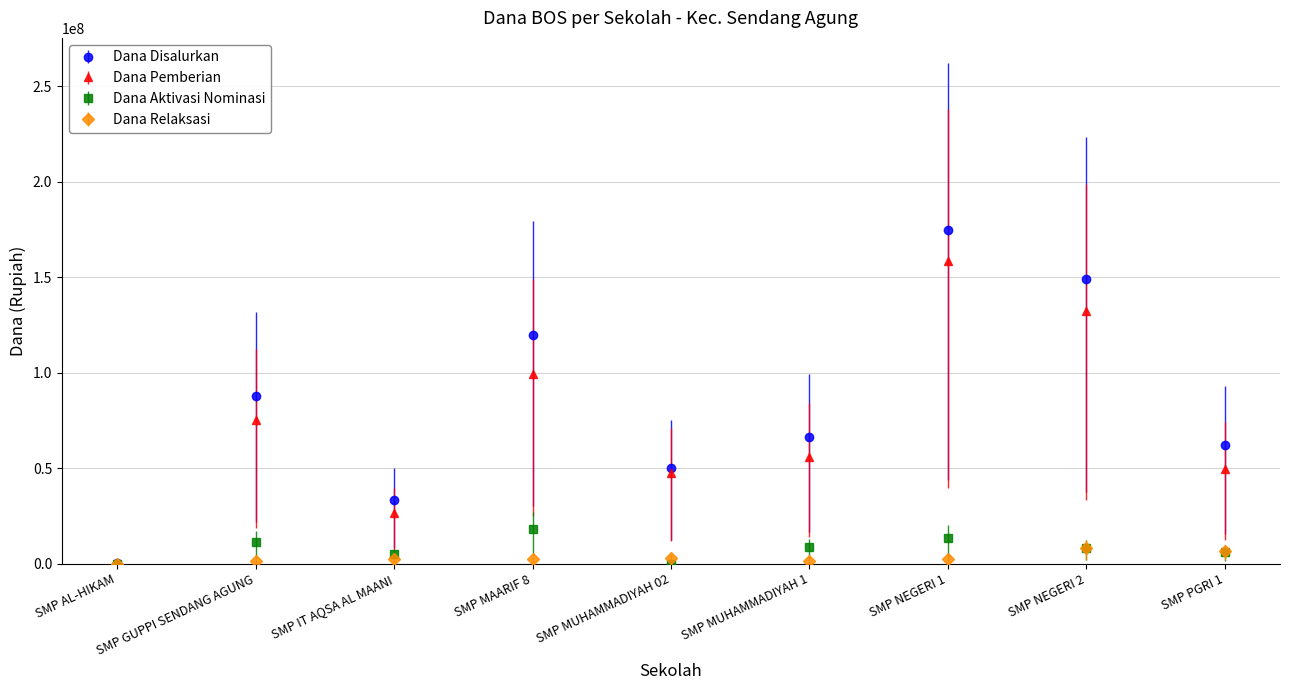

At which category is the sum across all series the highest?

SMP NEGERI 1